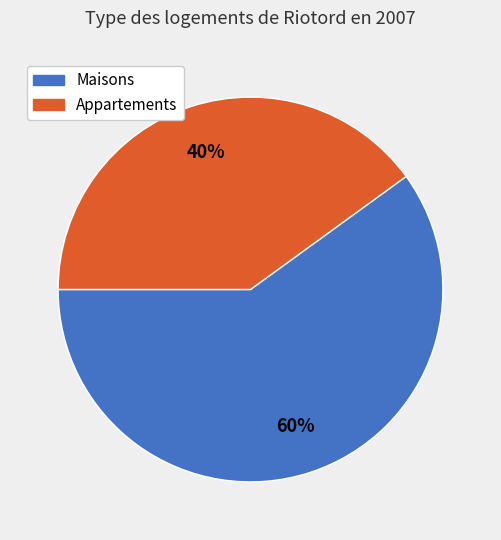

Does any single category account for the majority?

Yes